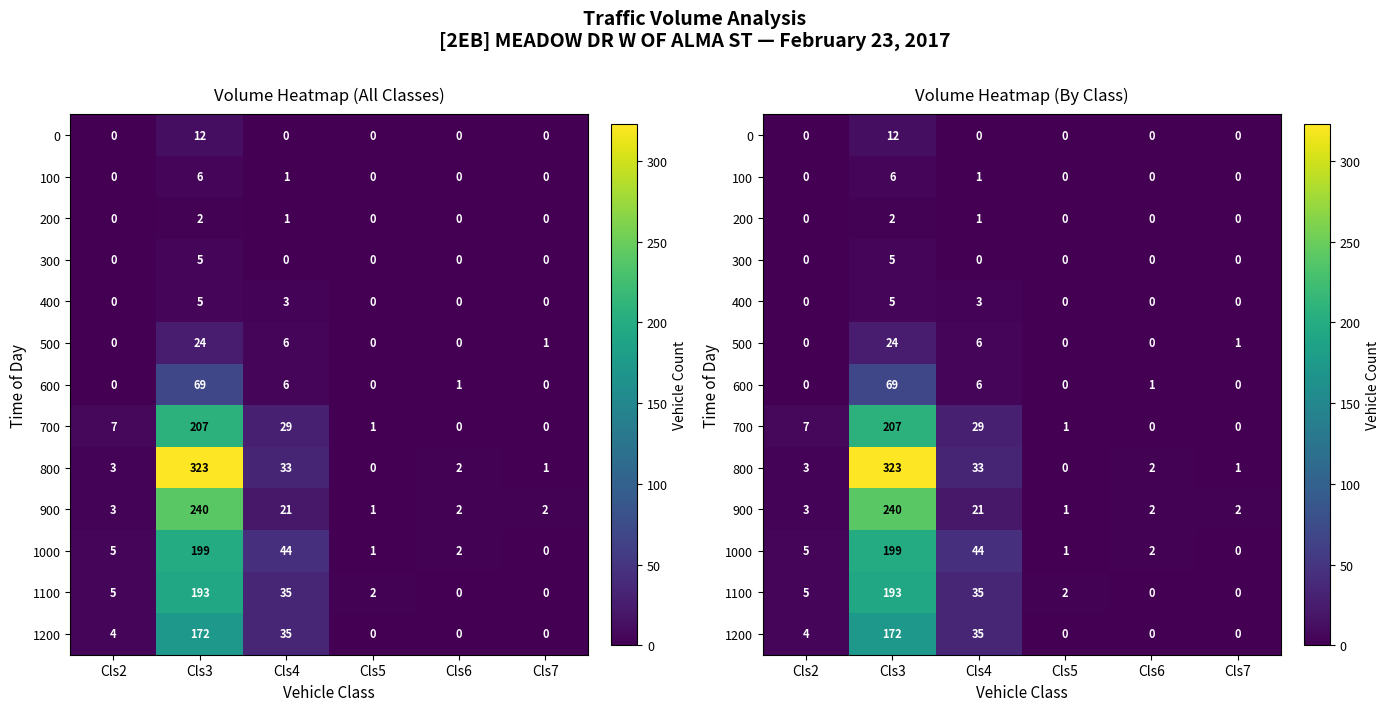

Which series has the largest total across all categories?

800